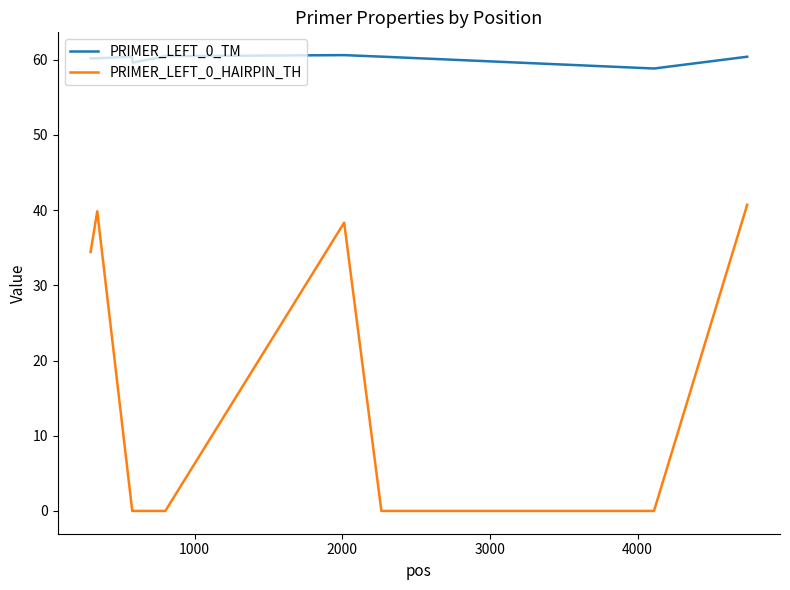

At how many categories does at least one series exceed 56?

9